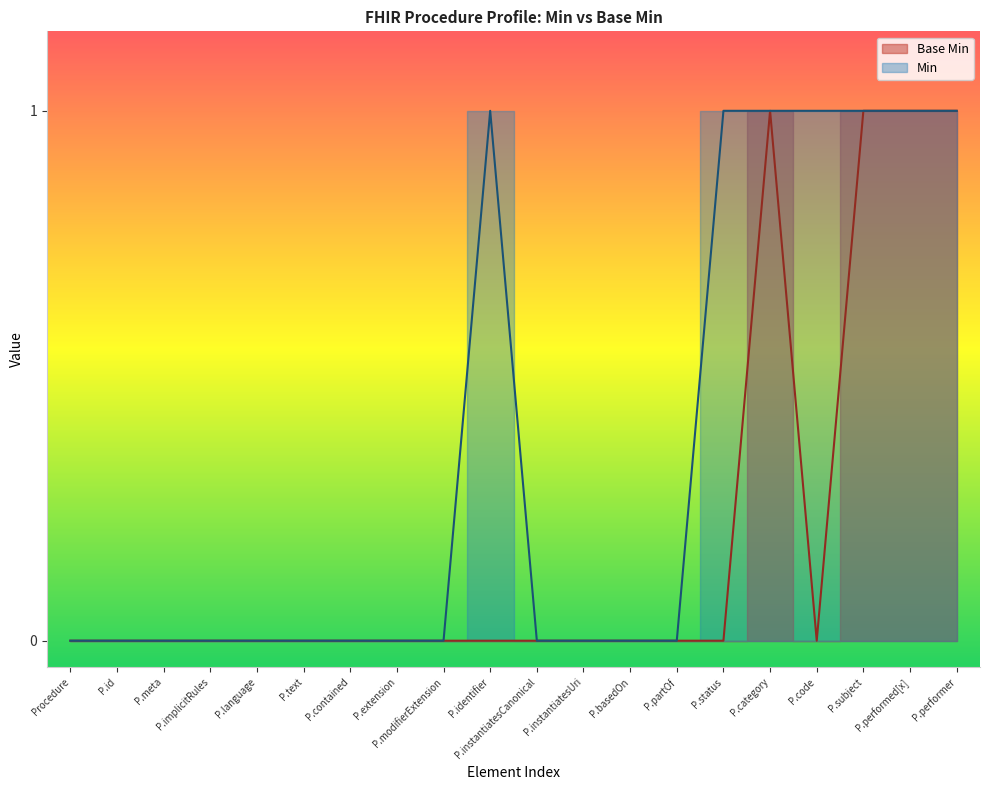

What is the label of the 11th point from the left?

P.instantiatesCanonical